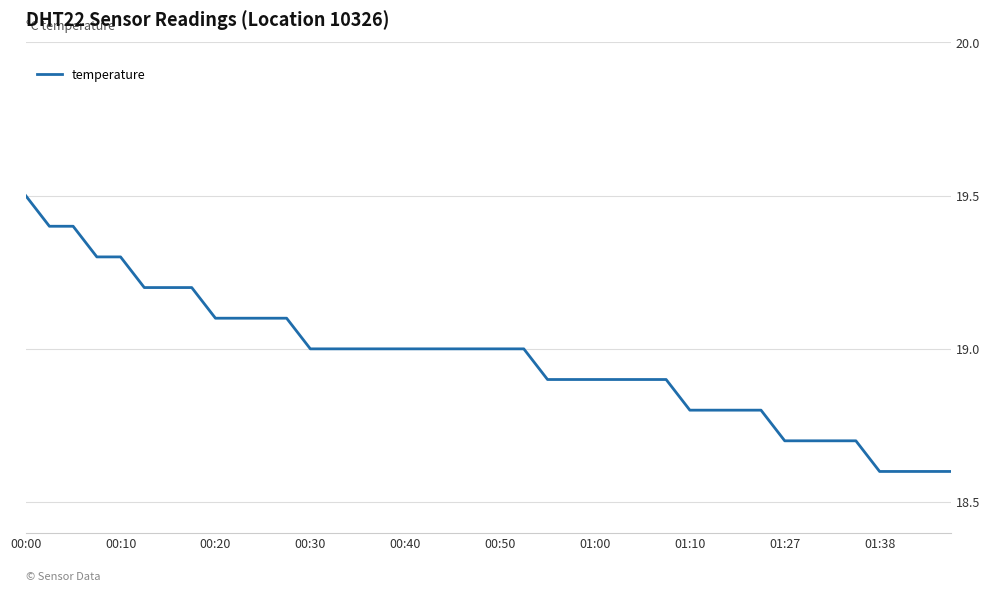

What is the minimum value shown in the chart?

18.6